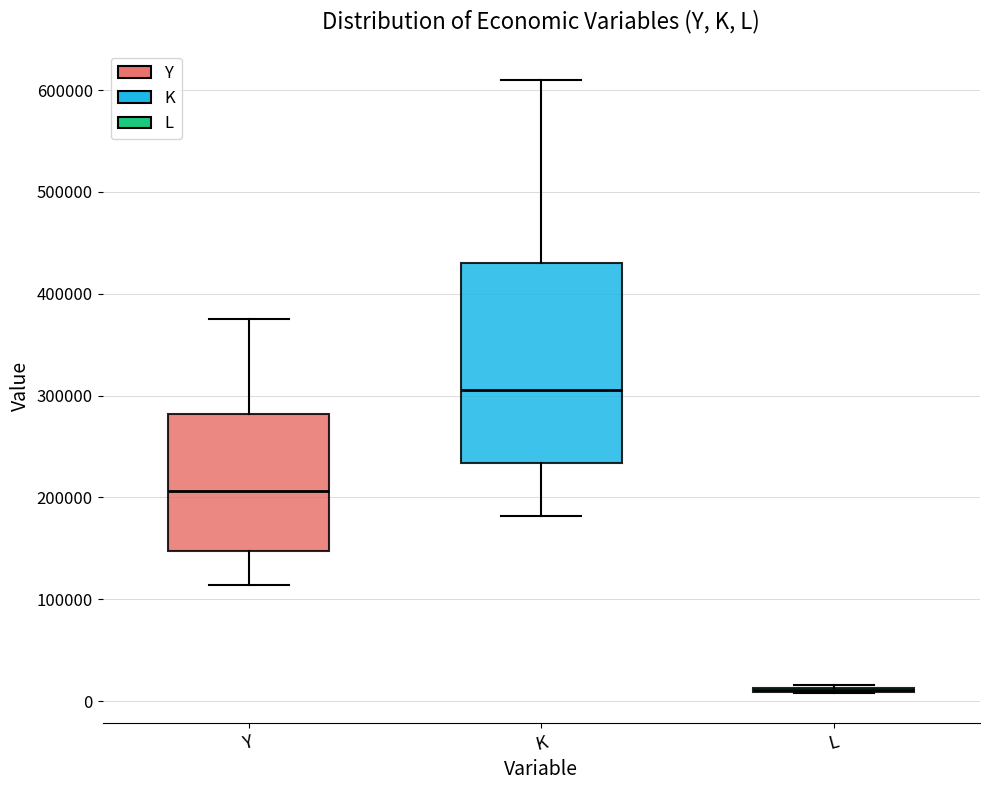

Reading left to right, read every box against the y-axis: the position of its median line, the range the box covers, and the ends of its whiskers. The values are not printed on the chart, so give them approximately, as read against the axis.

Y: median 210000, box 150000 to 280000, whiskers 110000 to 370000
K: median 310000, box 230000 to 430000, whiskers 180000 to 610000
L: box collapsed to a line at 10000, whiskers 10000 to 20000